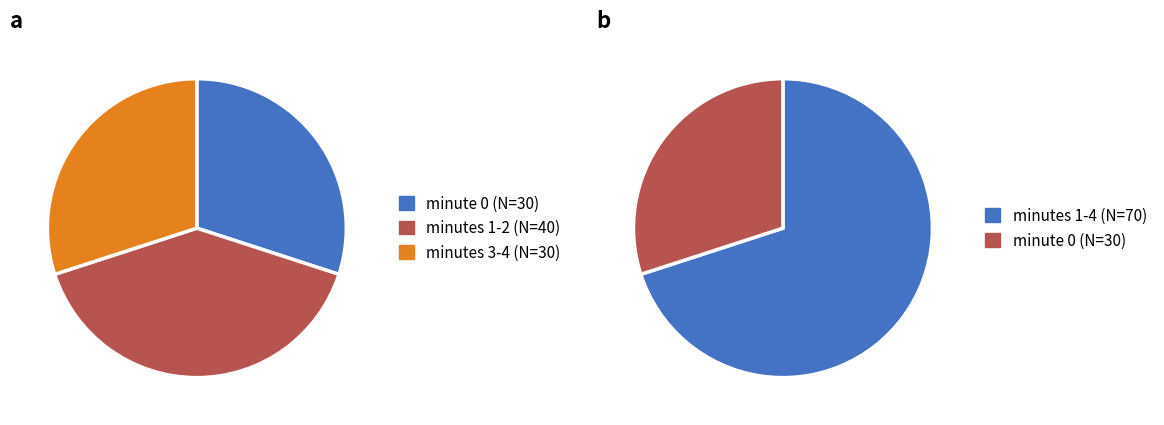

Does minute 3 (N=20) represent more than half of the total?

No